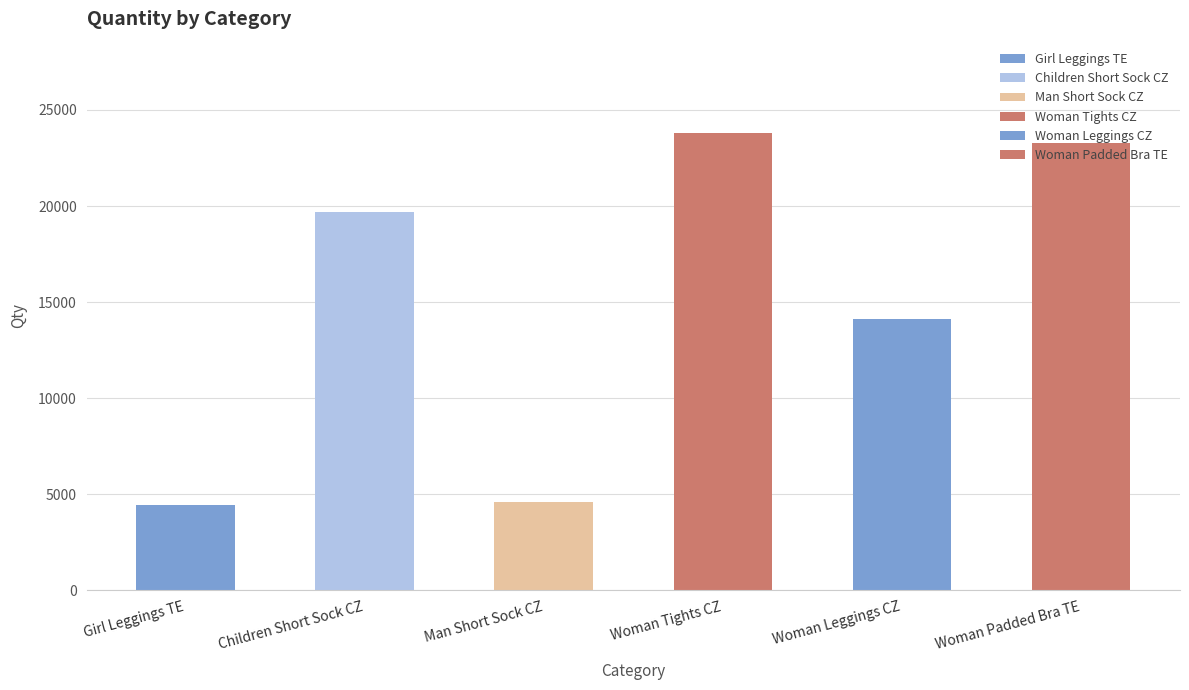

What is the maximum value shown in the chart?

23798